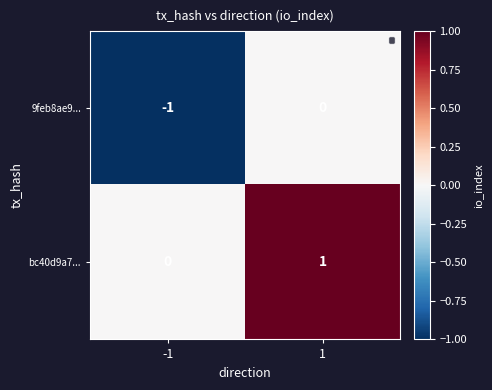

The value of 9feb8ae9... at 1 is 0. True or false?

True